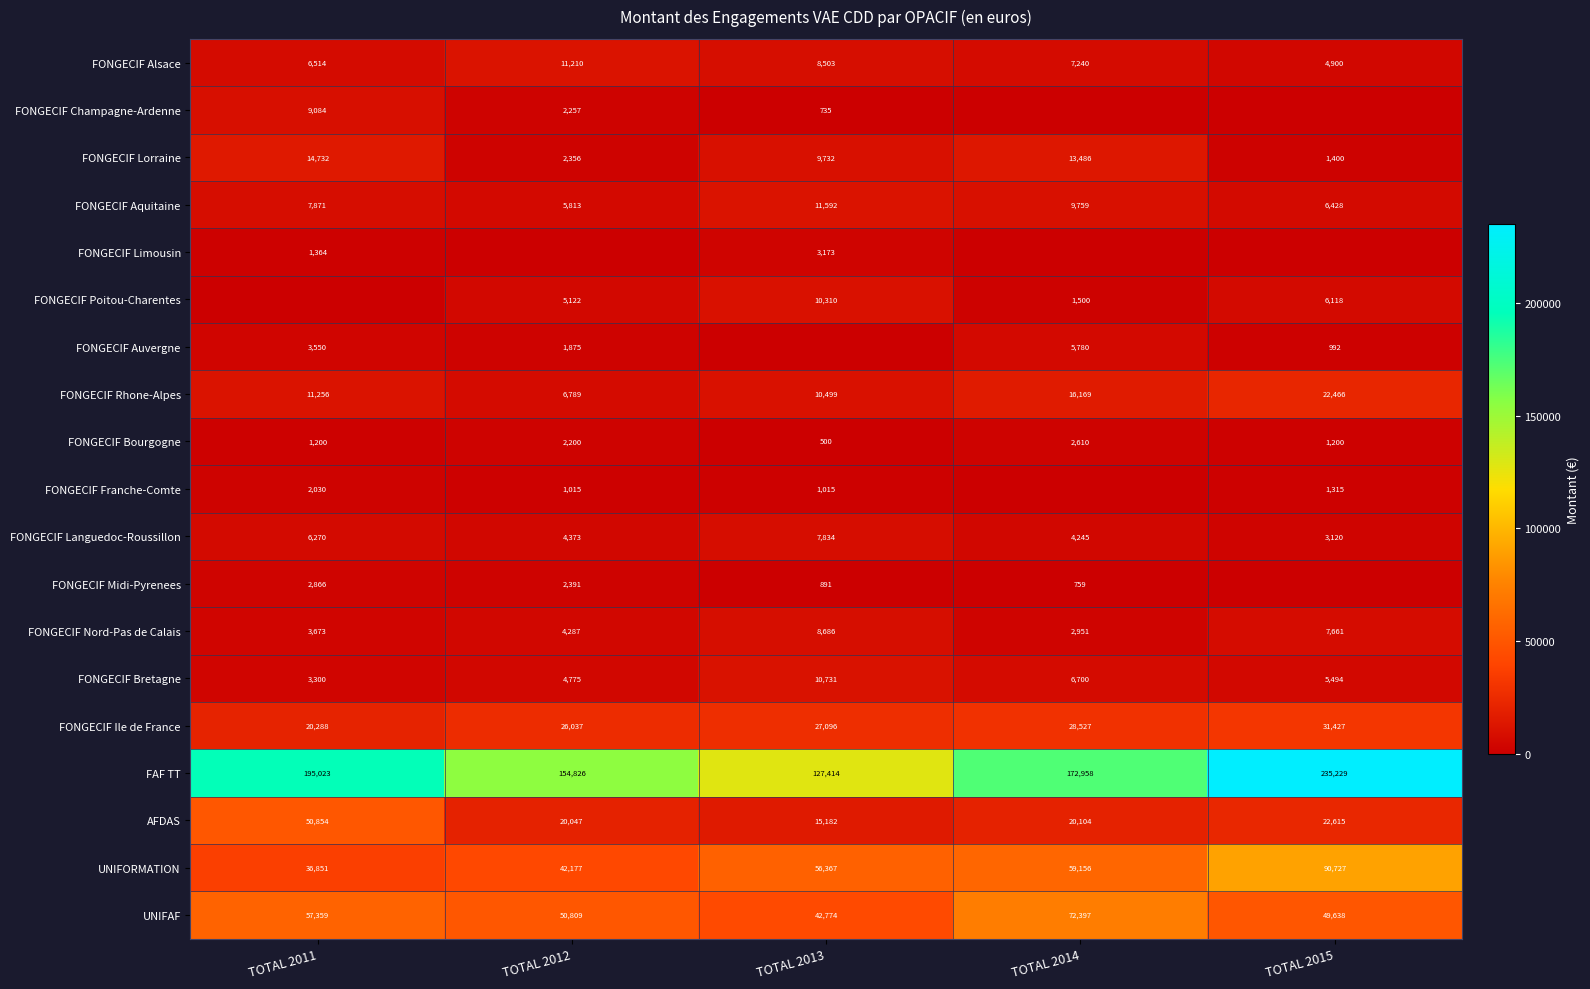

What is the difference between the FONGECIF Lorraine values at TOTAL 2011 and TOTAL 2015?

13332